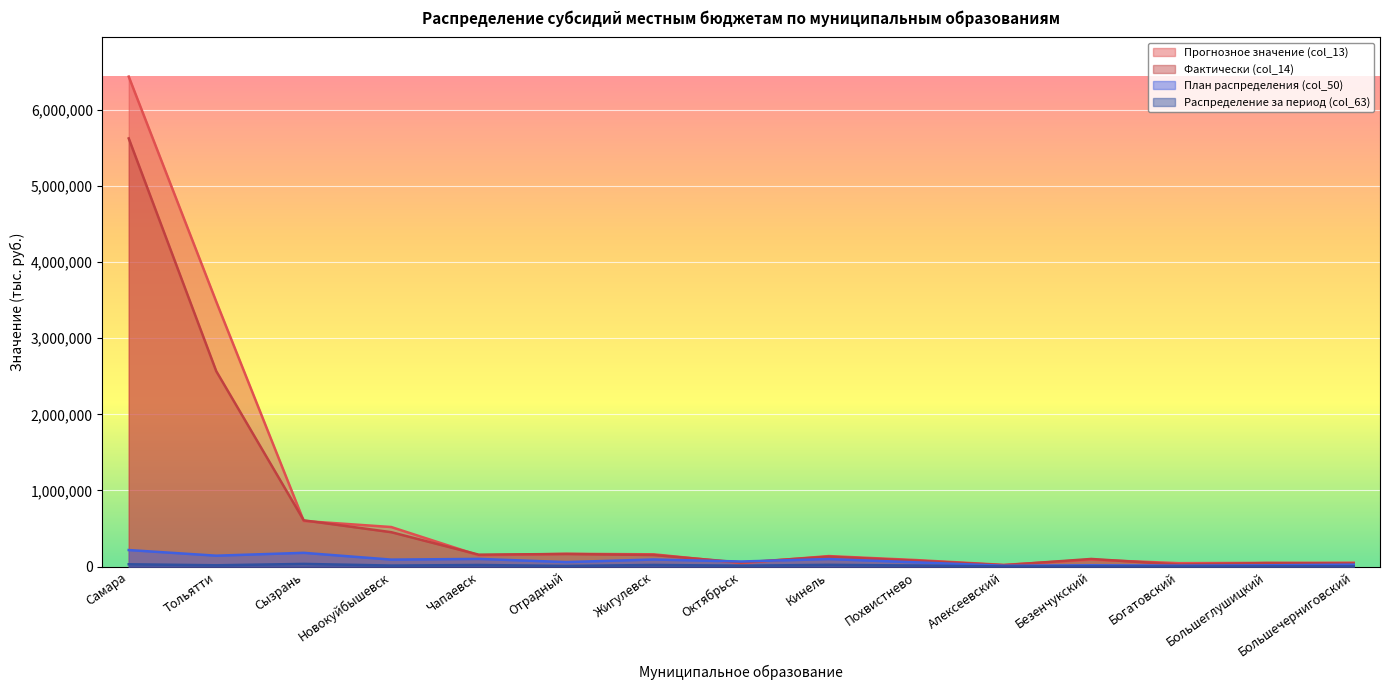

The value of Фактически (col_14) at Похвистнево is 37585.9. True or false?

False